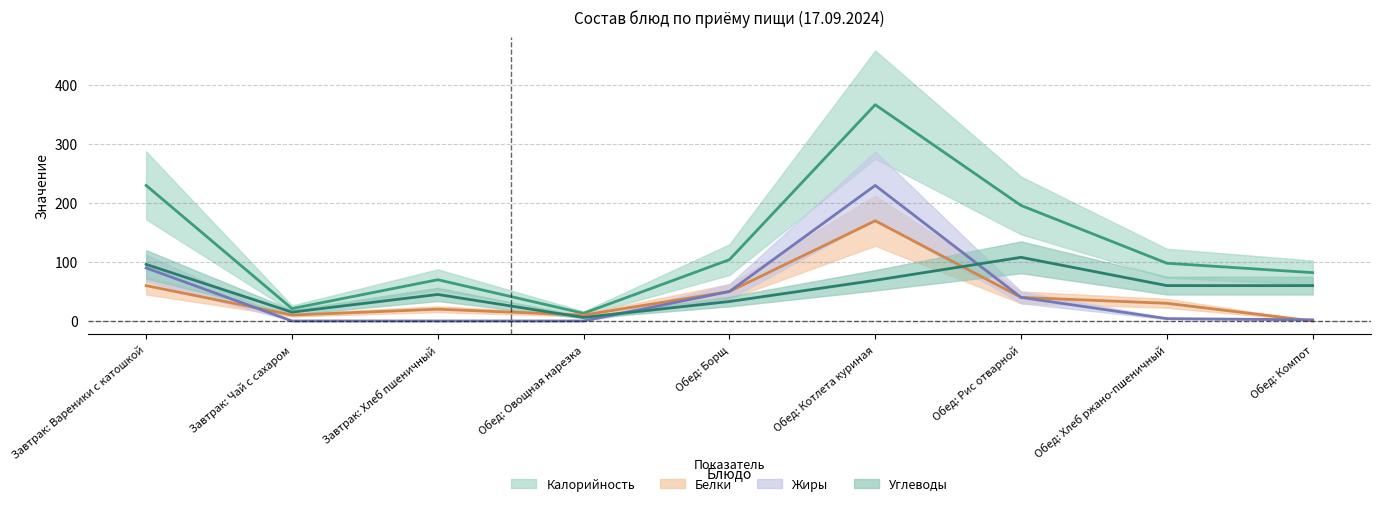

Reading right to left, extract all data points from this chart.

Калорийность: 82	98	196	367	104	13	70	21	230
Белки: 0	30	40	170	50	10	20	10	60
Жиры: 2	4	40	230	50	0	0	0	90
Углеводы: 60	60	108	69	33	6	45	15	96